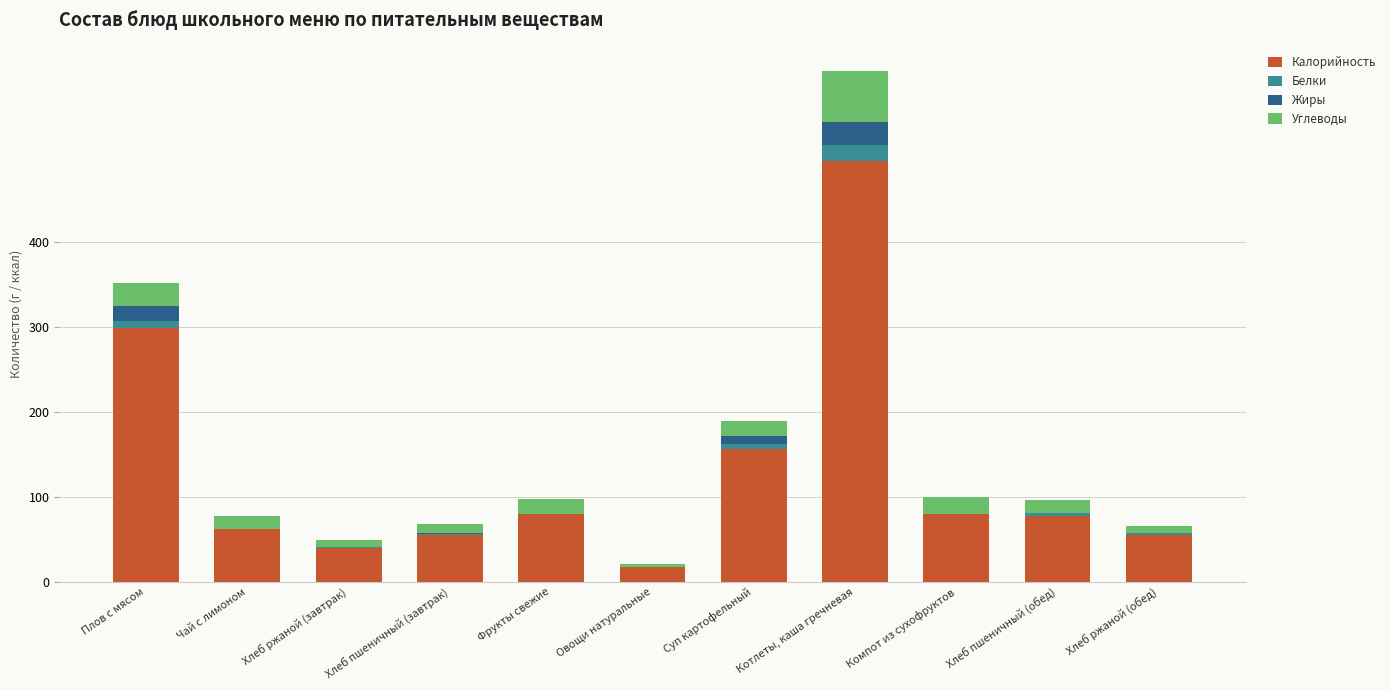

How many categories are shown in the chart?

11